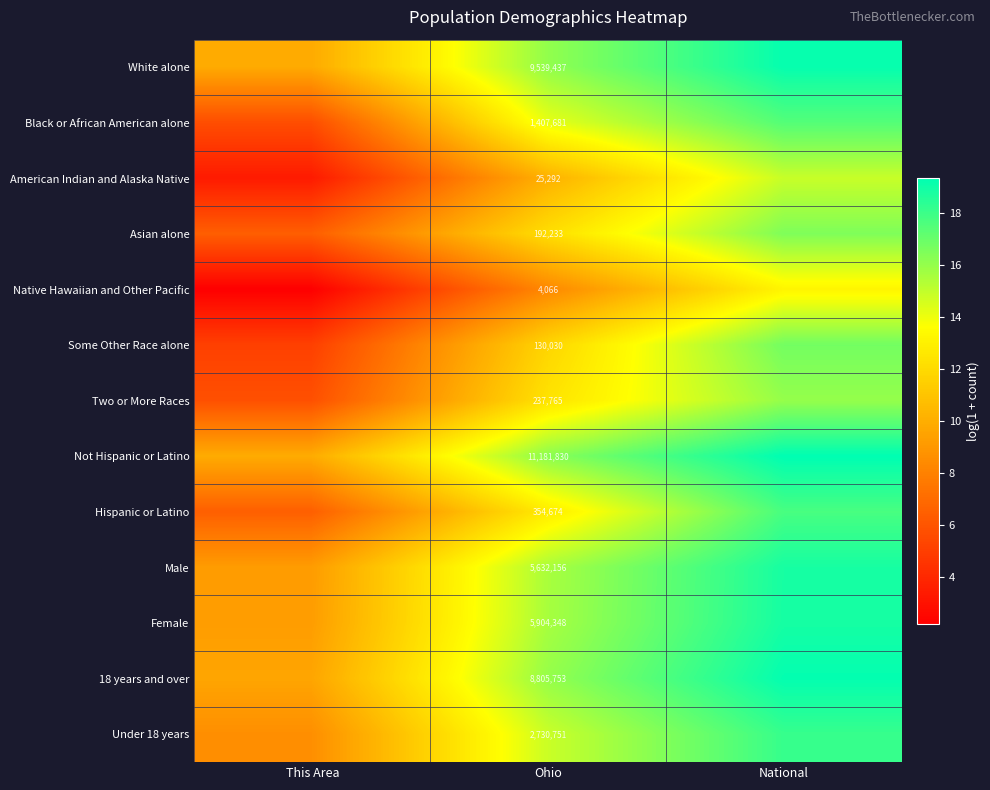

Is the value of Not Hispanic or Latino at Ohio greater than the value of Male at Ohio?

Yes